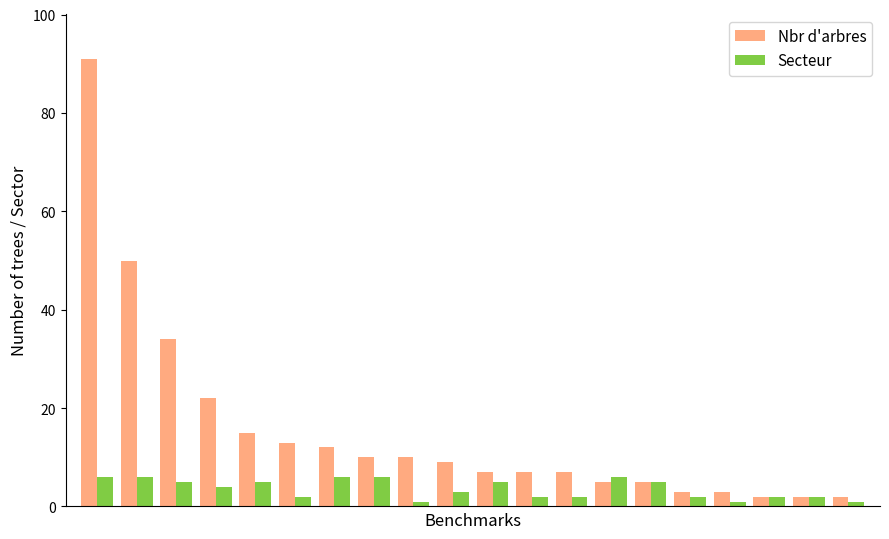

How many groups of bars are there?

20